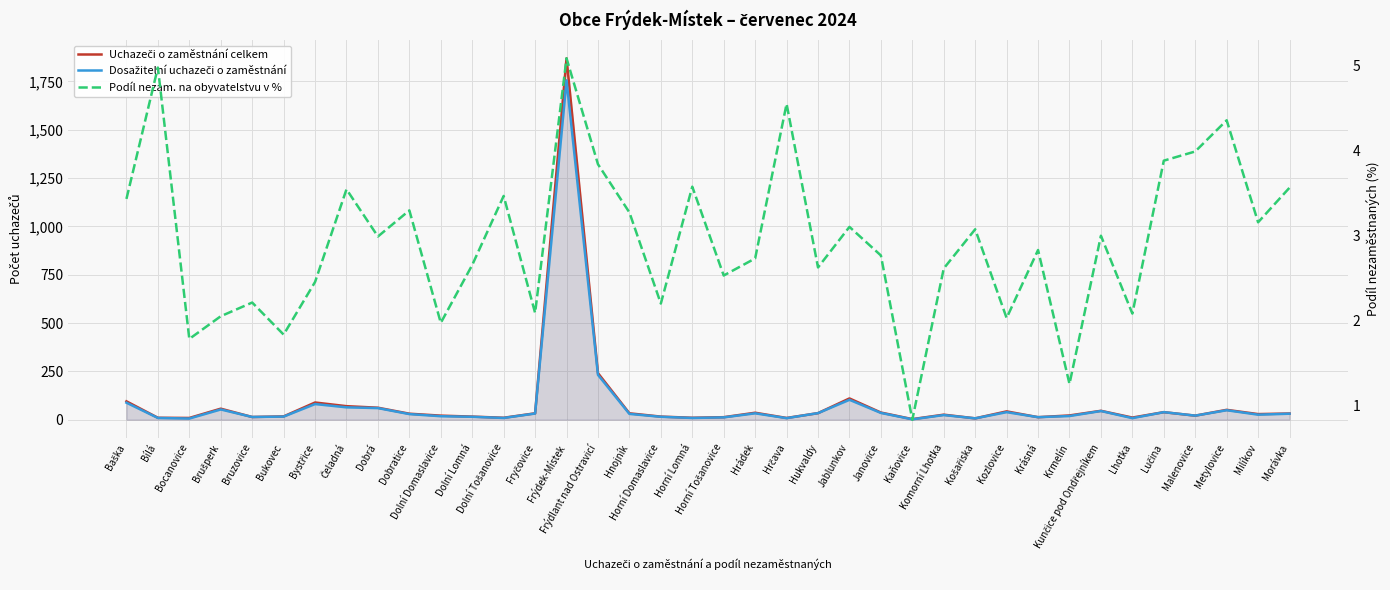

At which category does Dosažitelní uchazeči o zaměstnání reach its first local valley?

Bocanovice